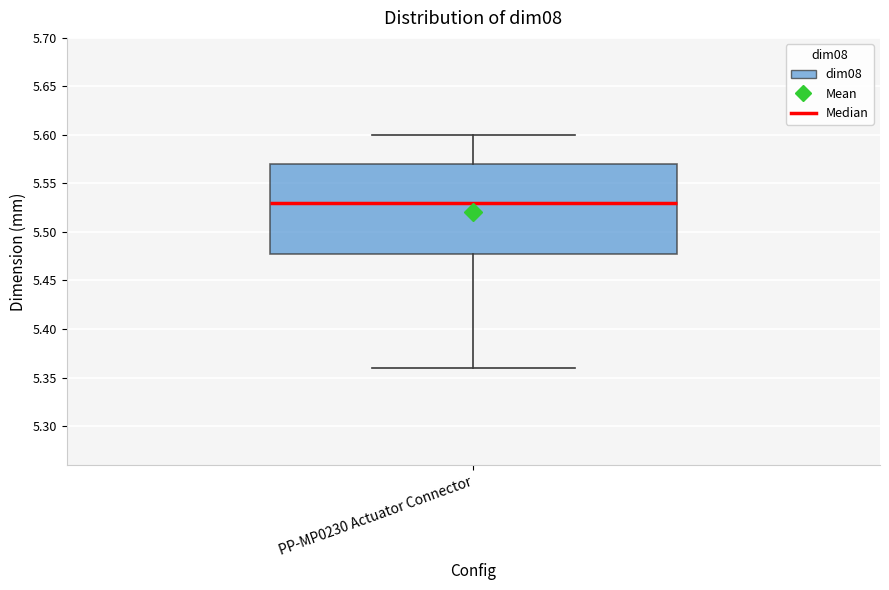

Read this box plot against the y-axis: the position of the median line, the range covered by the box, and the ends of both whiskers. The values are not printed on the chart, so give them approximately, as read against the axis.

median 5.53, box 5.48 to 5.57, whiskers 5.36 to 5.60